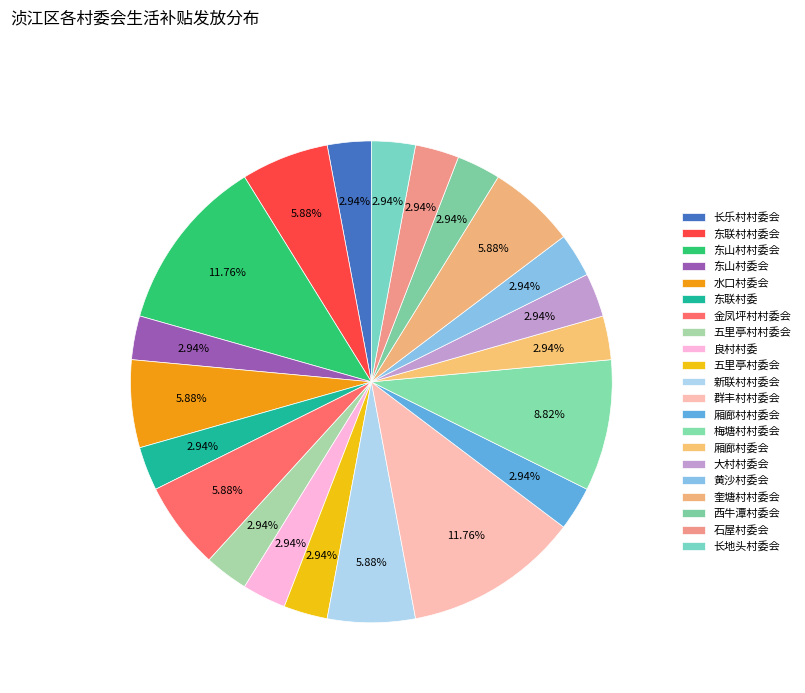

Does 东联村村委会 account for over 50% of the chart?

No